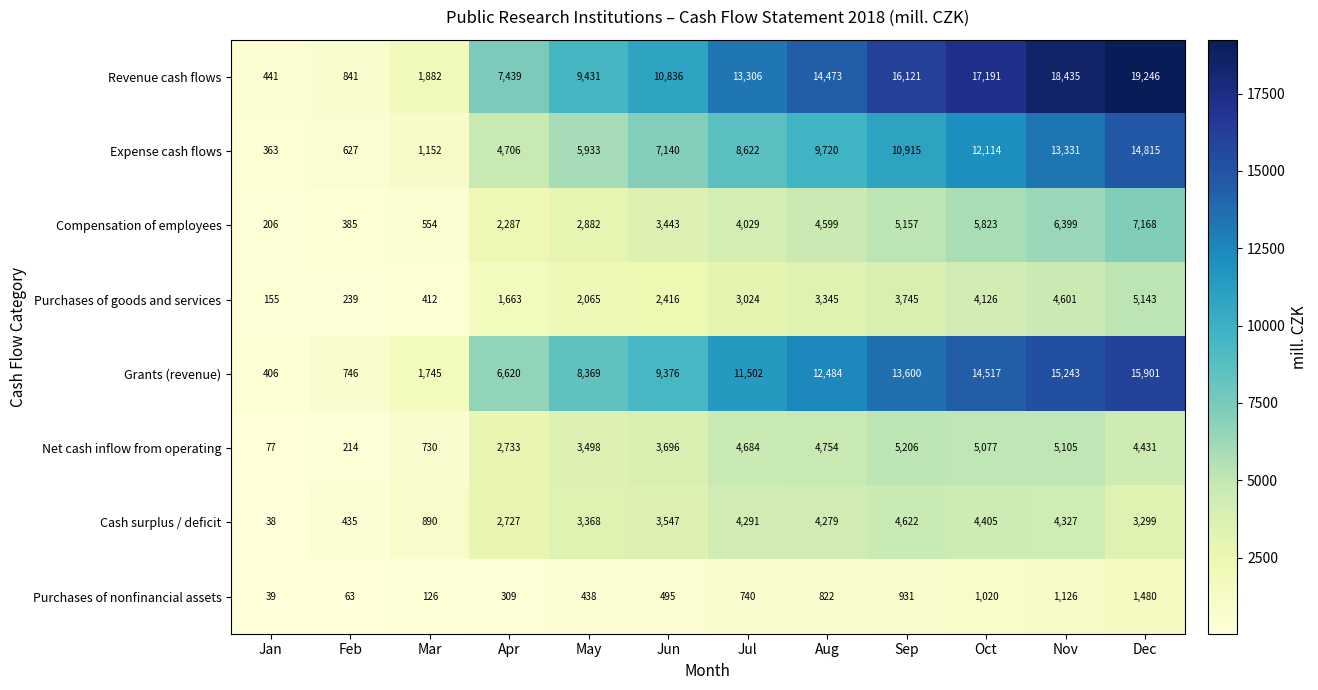

How many values in the Purchases of goods and services series are below 3024?

6